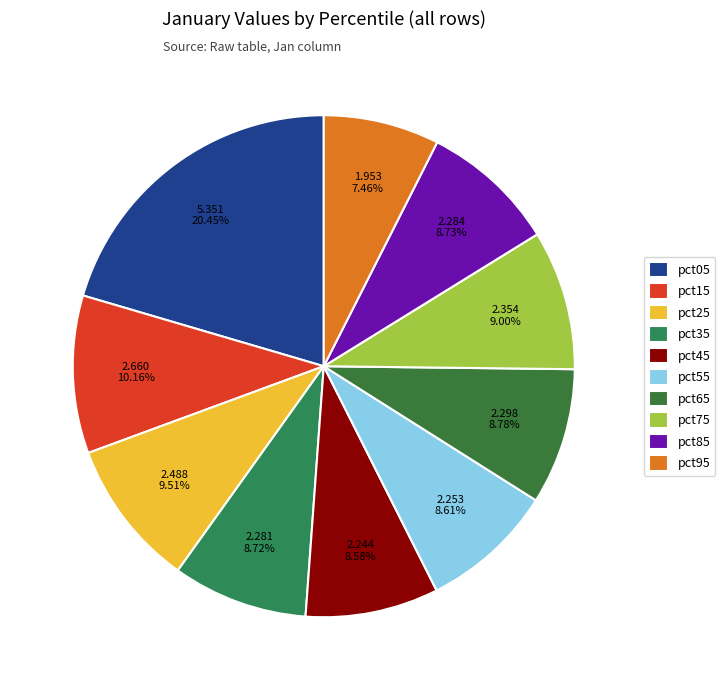

Which category has the smallest portion of the pie?

pct95